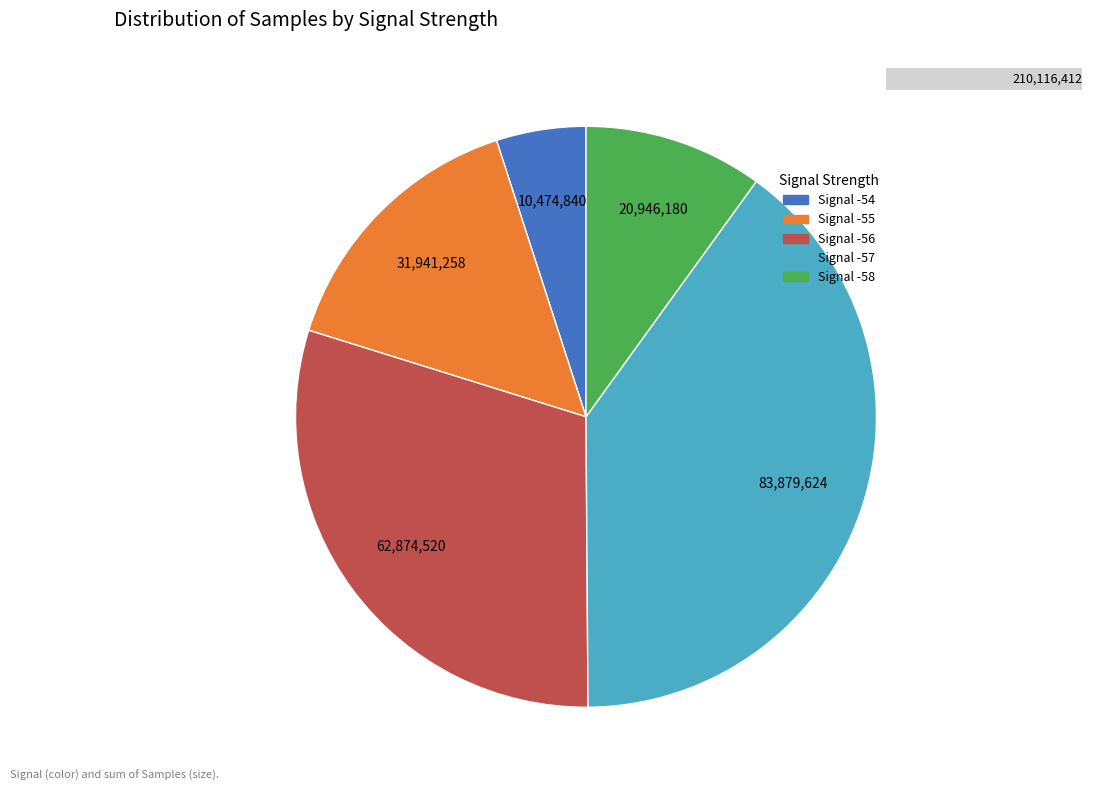

Does -57 account for over 50% of the chart?

No